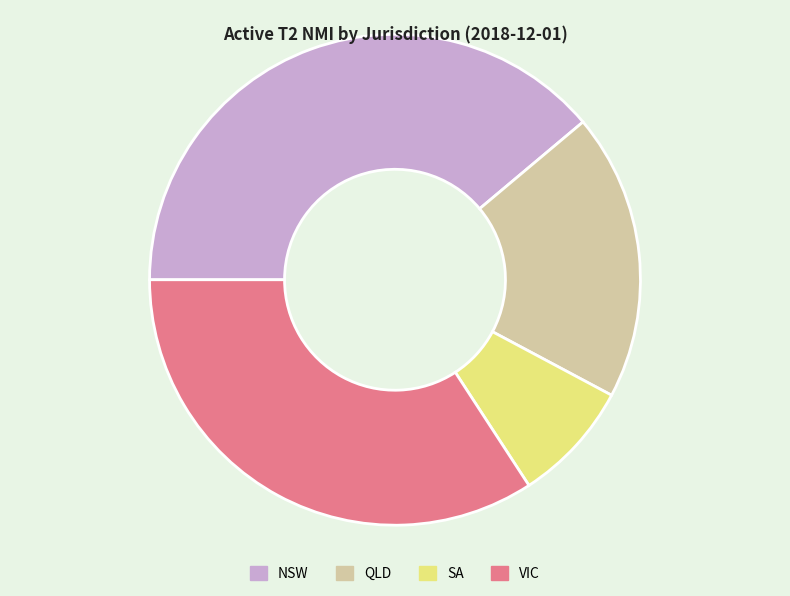

Approximately how many times larger is the value at VIC compared to NSW?

0.9